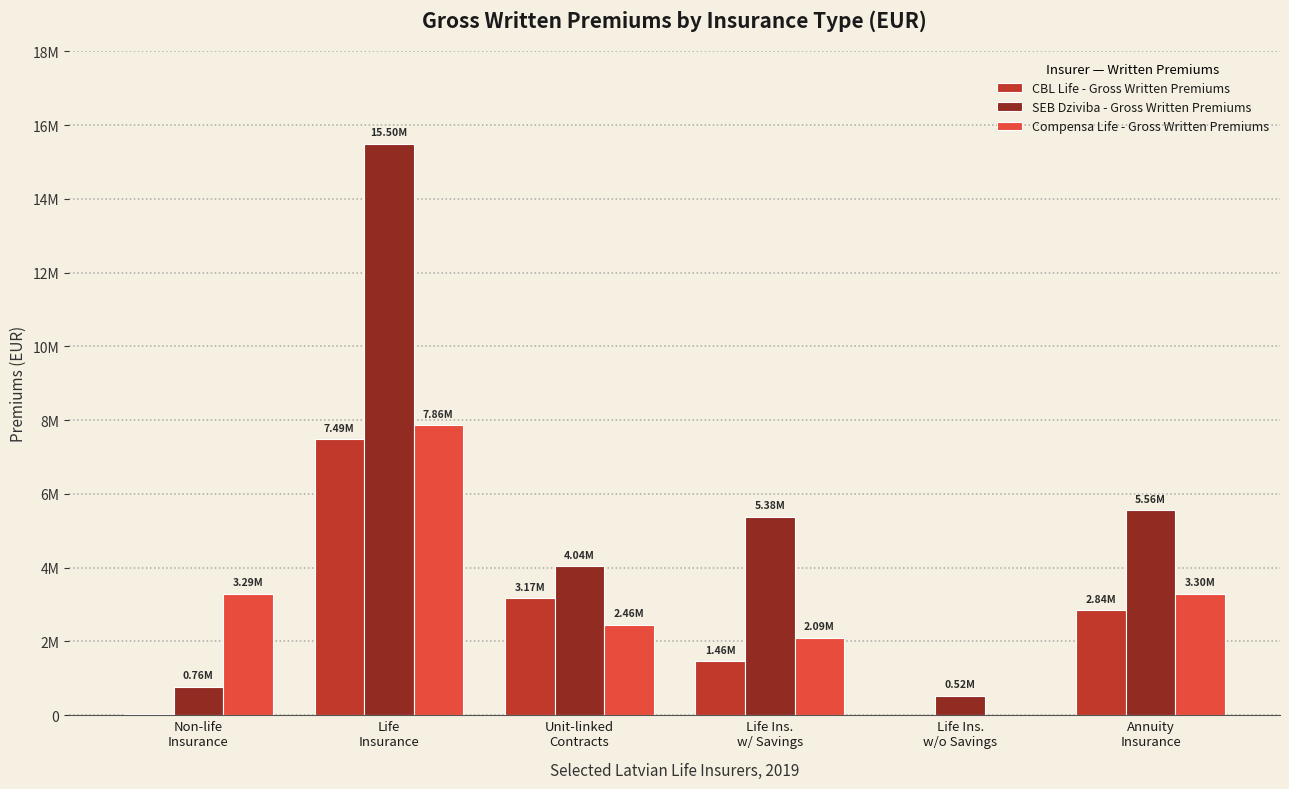

True or false: Compensa Life - Gross Written Premiums has a value of 3556317 at Life Ins.
w/ Savings.

False